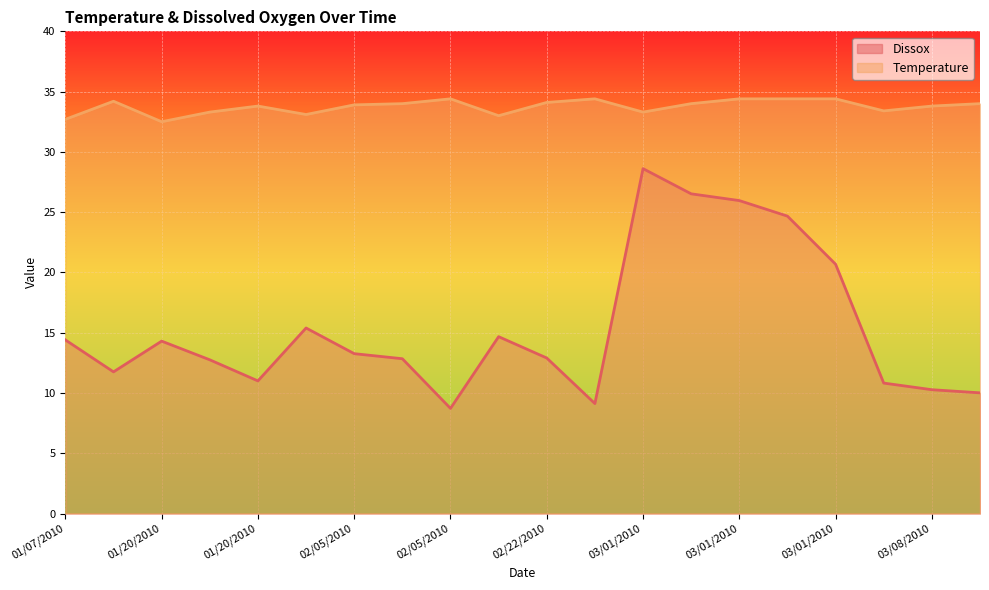

List the labels in order of Dissox value, smallest first.

02/05/2010, 02/22/2010, 03/08/2010, 03/08/2010, 03/08/2010, 01/20/2010, 01/07/2010, 01/20/2010, 02/05/2010, 02/22/2010, 02/05/2010, 01/20/2010, 01/07/2010, 02/22/2010, 02/05/2010, 03/01/2010, 03/01/2010, 03/01/2010, 03/01/2010, 03/01/2010